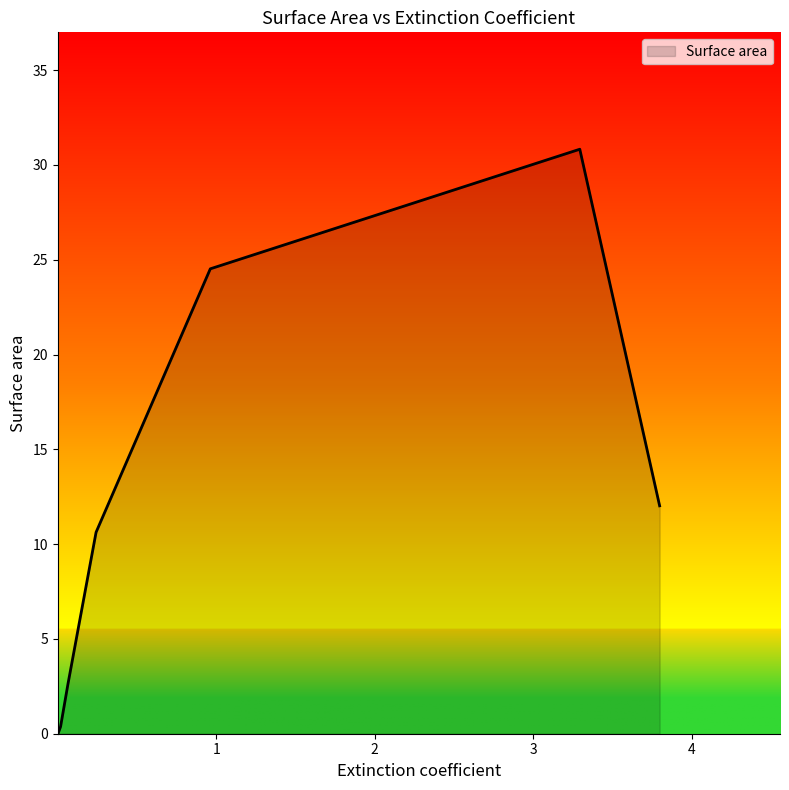

What is the maximum value shown in the chart?

30.8